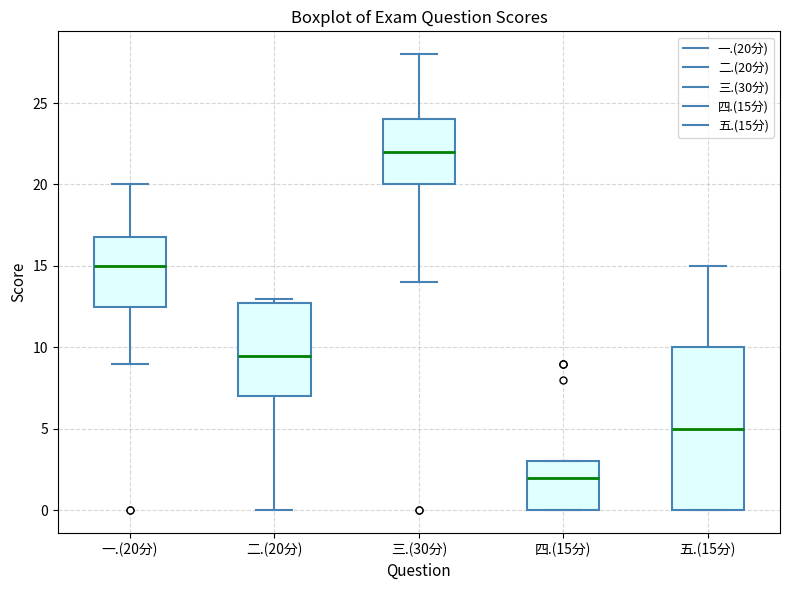

Reading left to right, read every box against the y-axis: the position of its median line, the range the box covers, and the ends of its whiskers. The values are not printed on the chart, so give them approximately, as read against the axis.

一.(20分): median 15.0, box 12.5 to 17.0, whiskers 9.0 to 20.0
二.(20分): median 9.5, box 7.0 to 13.0, whiskers 0.0 to 13.0 (just above the box's upper edge)
三.(30分): median 22.0, box 20.0 to 24.0, whiskers 14.0 to 28.0
四.(15分): median 2.0, box 0.0 to 3.0, whiskers 0.0 to 3.0
五.(15分): median 5.0, box 0.0 to 10.0, whiskers 0.0 to 15.0